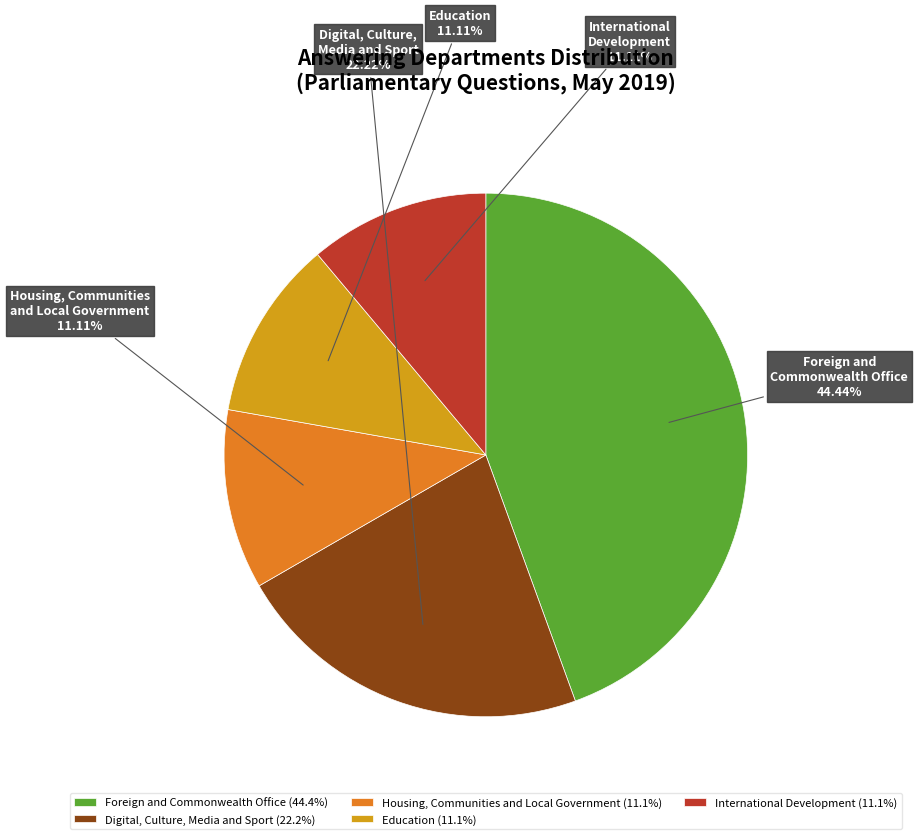

How many segments does this pie chart have?

5